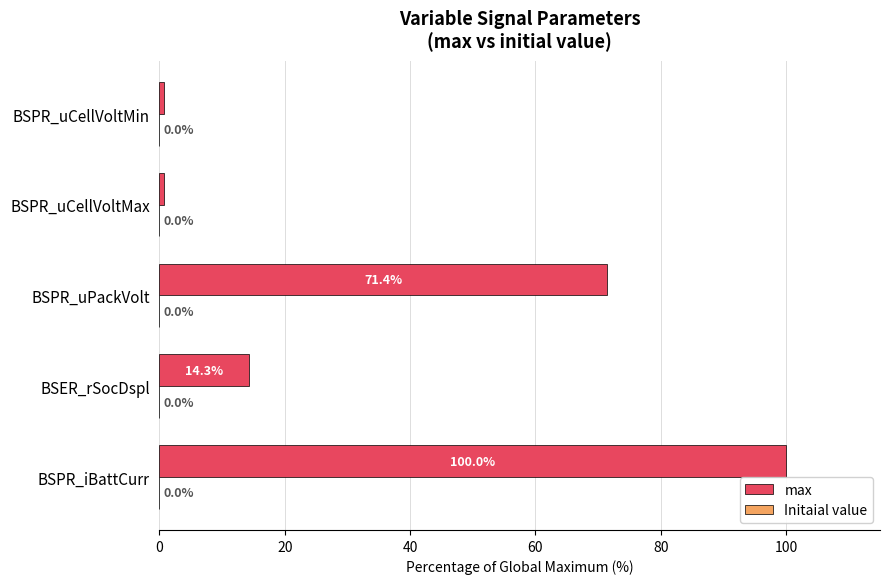

How many bars are there in total?

5